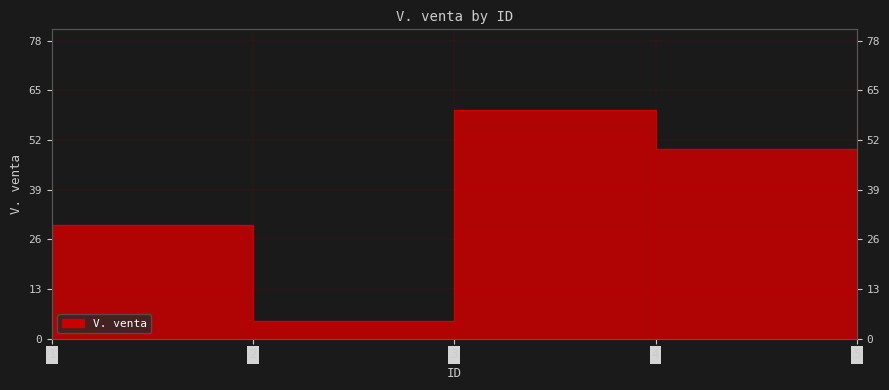

Reading left to right, extract all data points from this chart.

30.0	4.6	60.5	50.0	1.0